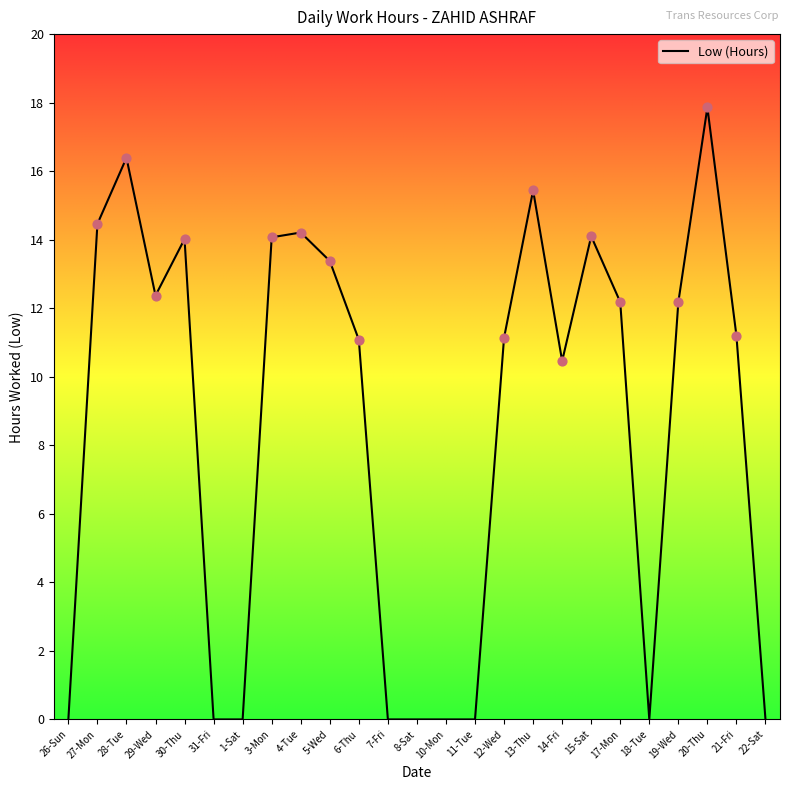

What is the change in value from 3-Mon to 7-Fri?

-14.1